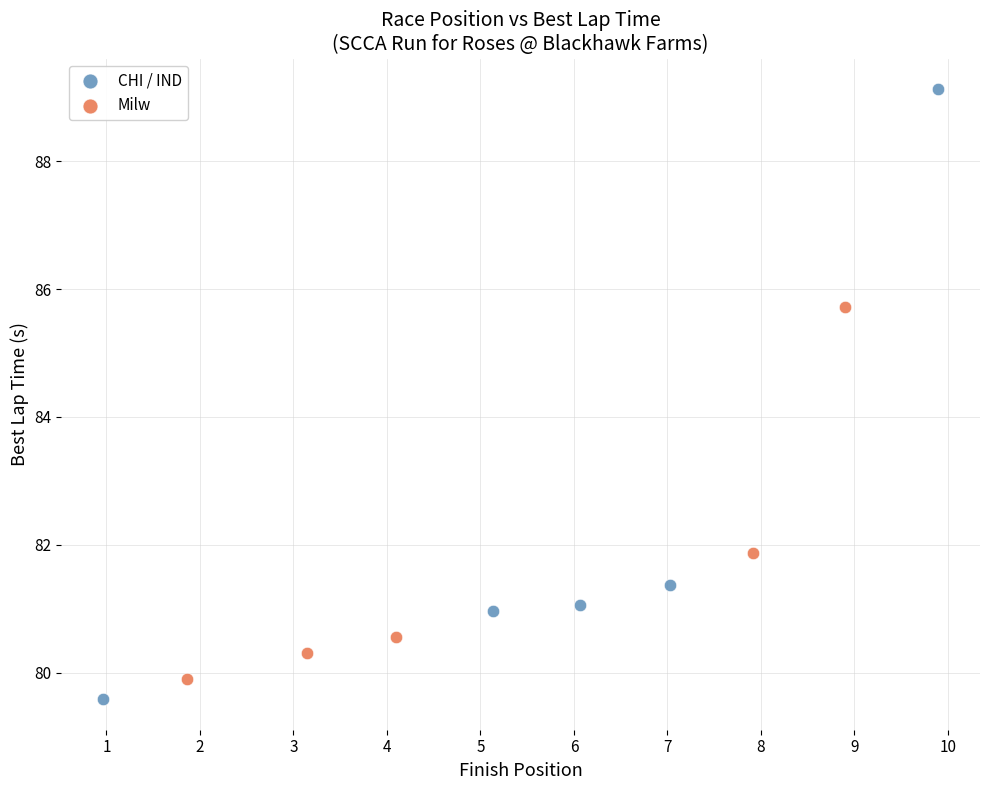

Which series contains the lowest Y value?

CHI / IND